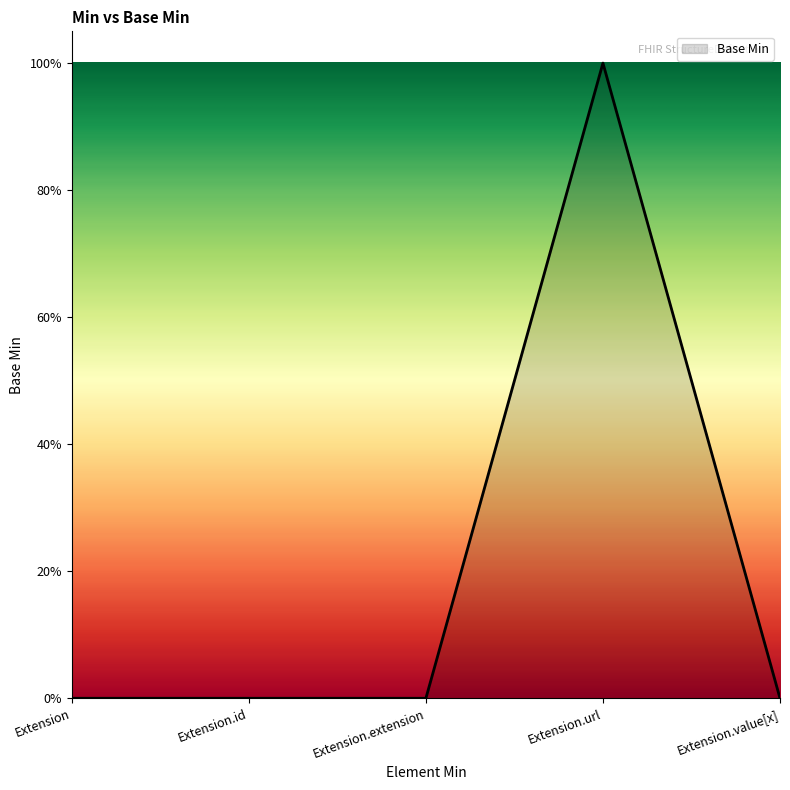

Does the chart display data point markers on the line(s)?

No